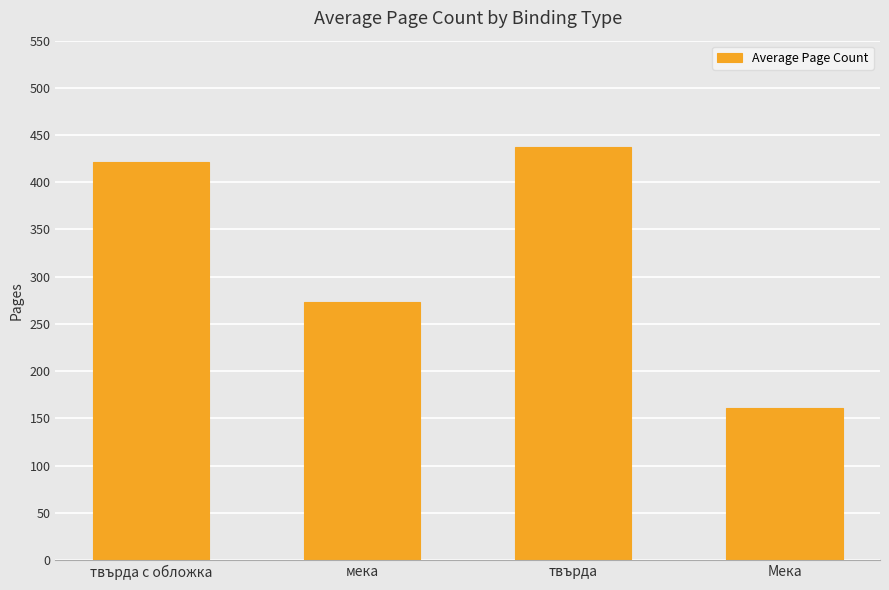

Does the chart contain stacked bars?

No